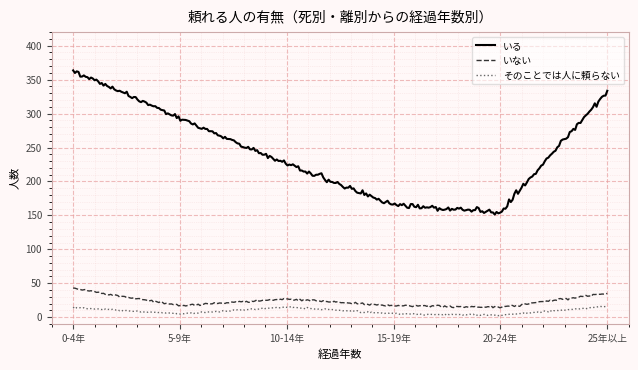

Which series has the largest range (max minus min)?

いる